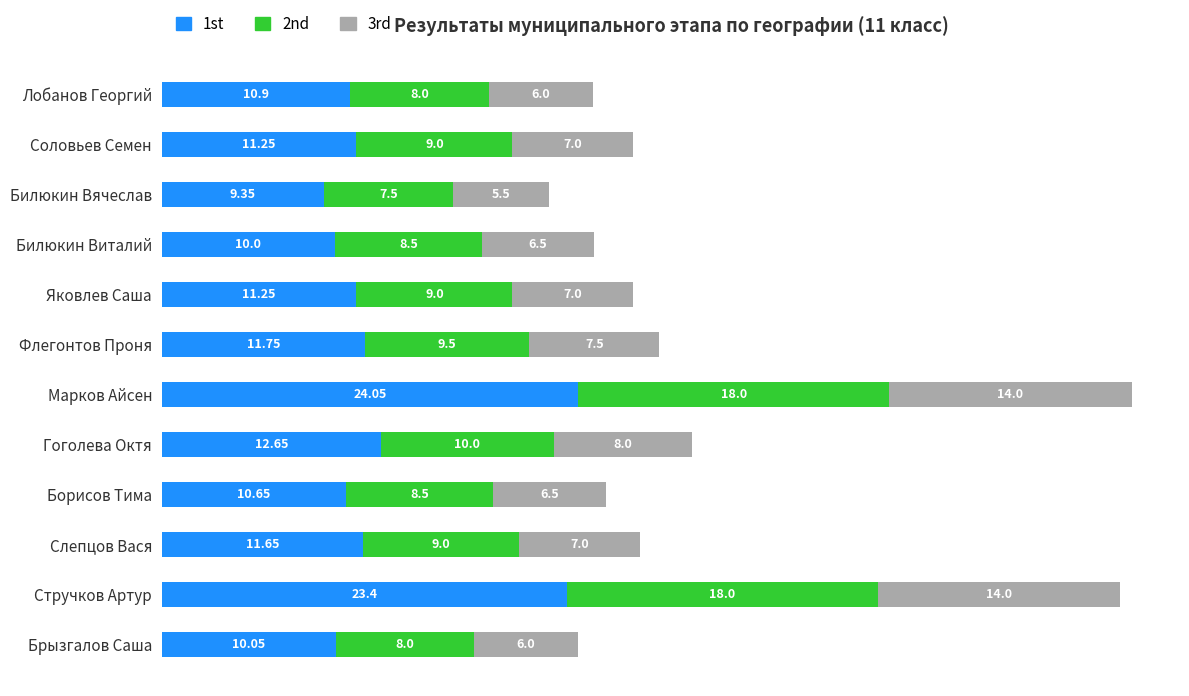

The value of 1st at Стручков Артур is 23.4. True or false?

True